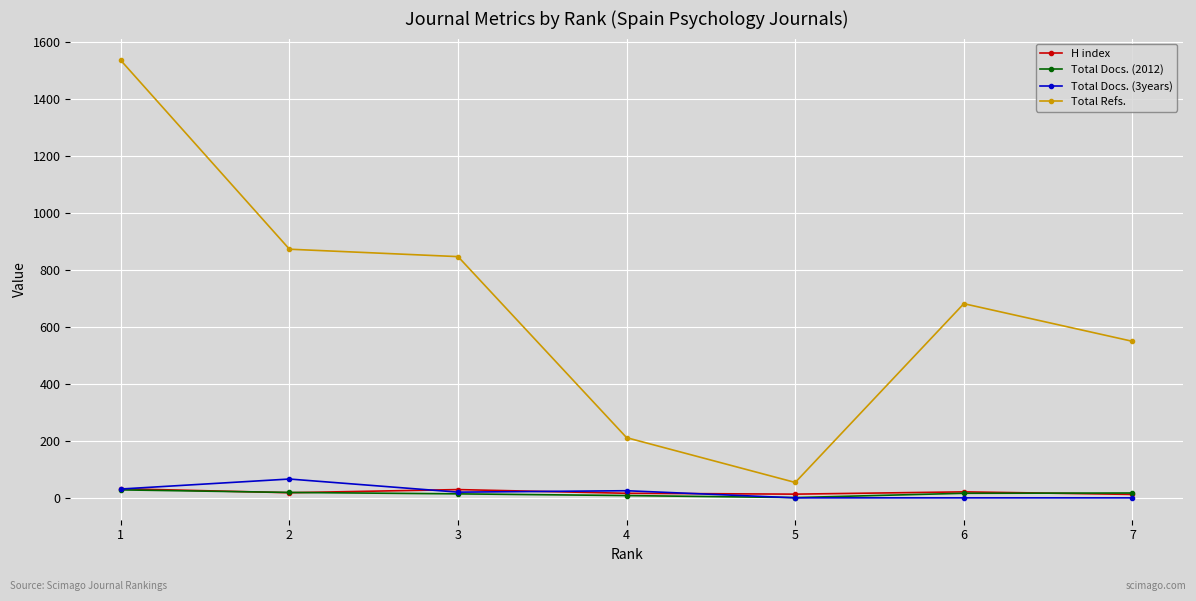

How many values in the Total Docs. (3years) series are below 20?

3